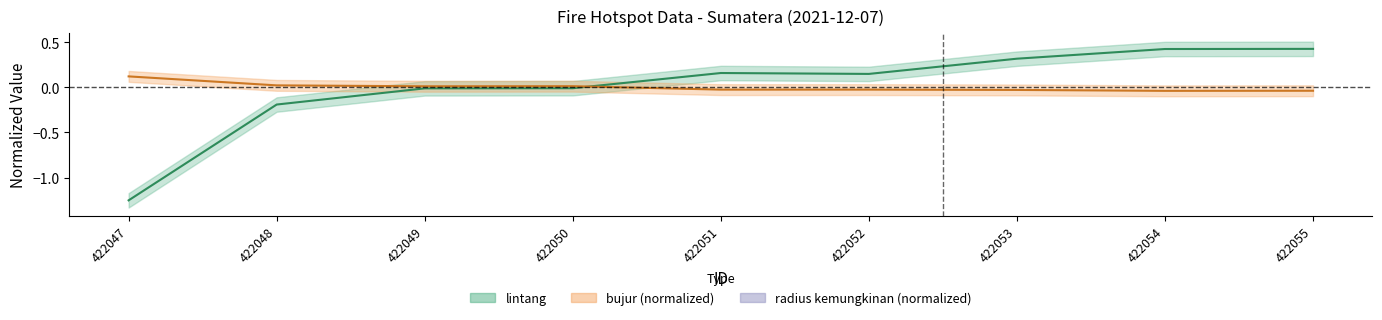

The bujur series shows -0.0 at 422051. True or false?

True